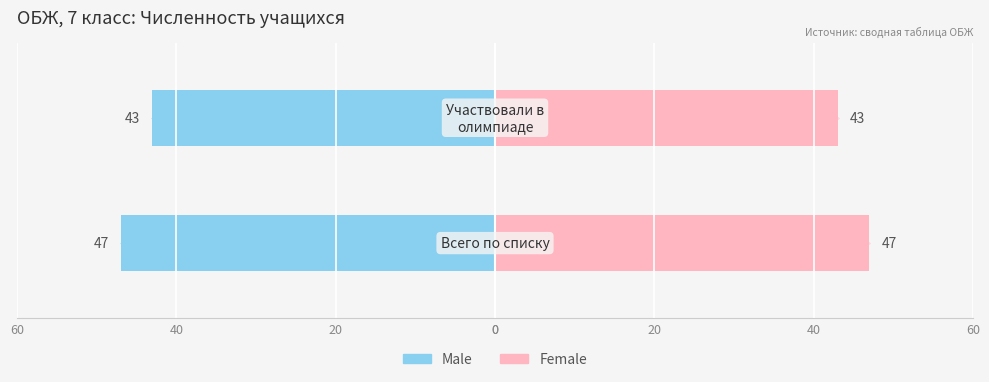

Reading left to right, transcribe all the data shown in this chart.

Male: -47	-43
Female: 47	43